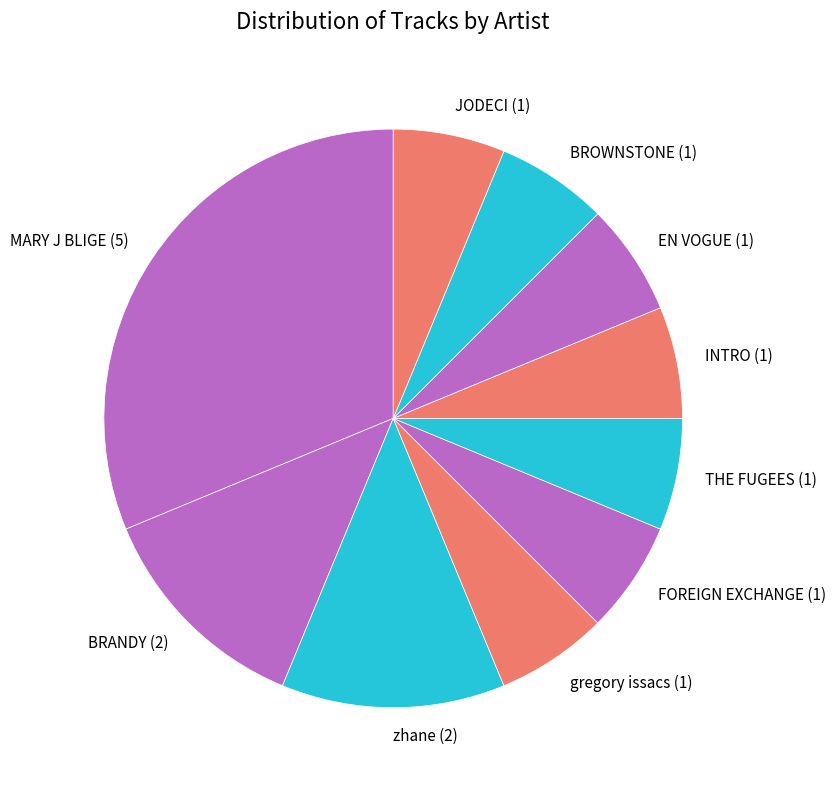

What is the ratio of the value at BROWNSTONE (1) to the value at FOREIGN EXCHANGE (1)?

1.0